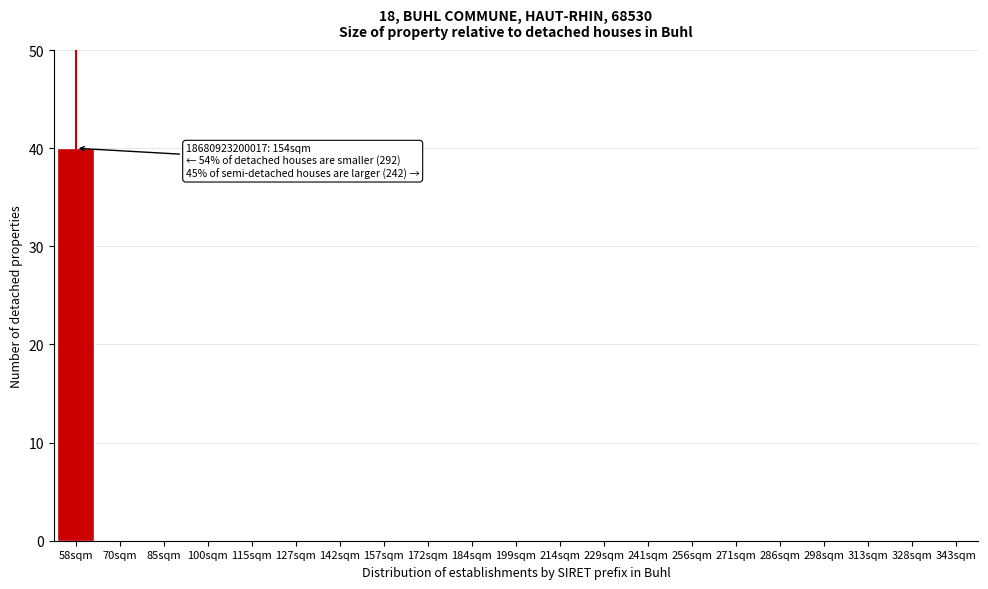

Reading left to right, transcribe all the data shown in this chart.

58sqm=40	70sqm=0	85sqm=0	100sqm=0	115sqm=0	127sqm=0	142sqm=0	157sqm=0	172sqm=0	184sqm=0	199sqm=0	214sqm=0	229sqm=0	241sqm=0	256sqm=0	271sqm=0	286sqm=0	298sqm=0	313sqm=0	328sqm=0	343sqm=0